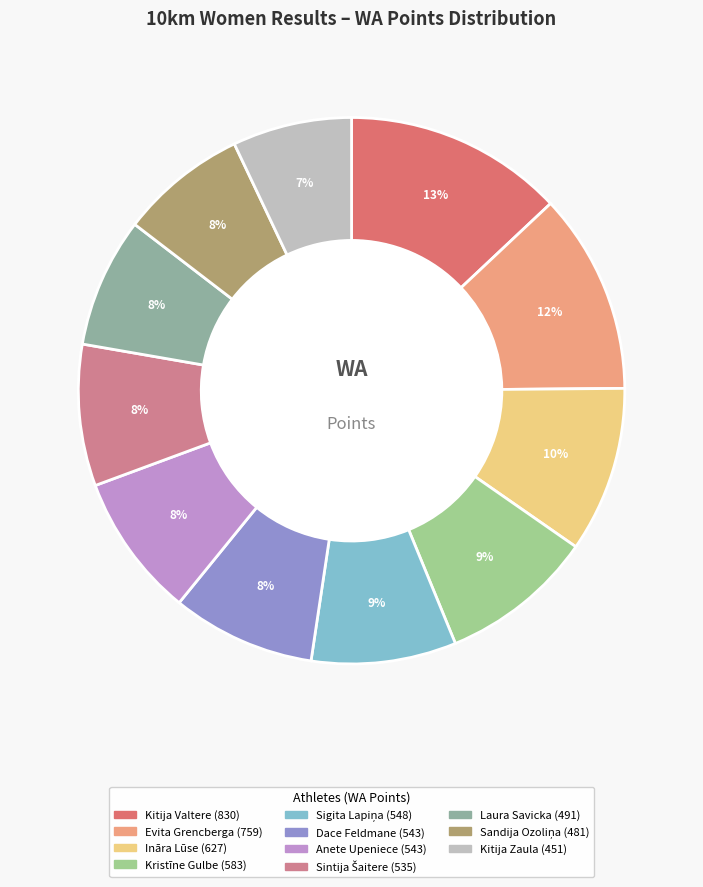

To the nearest percent, what is the combined percentage of Sandija Ozoliņa and Kitija Valtere?

21%